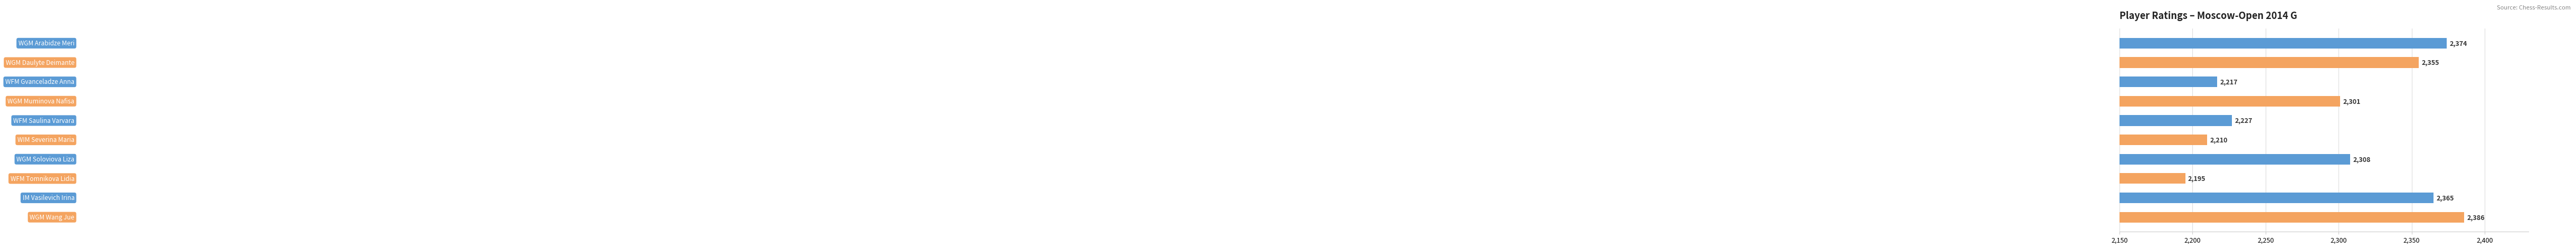

What is the difference between the maximum and minimum values?

191